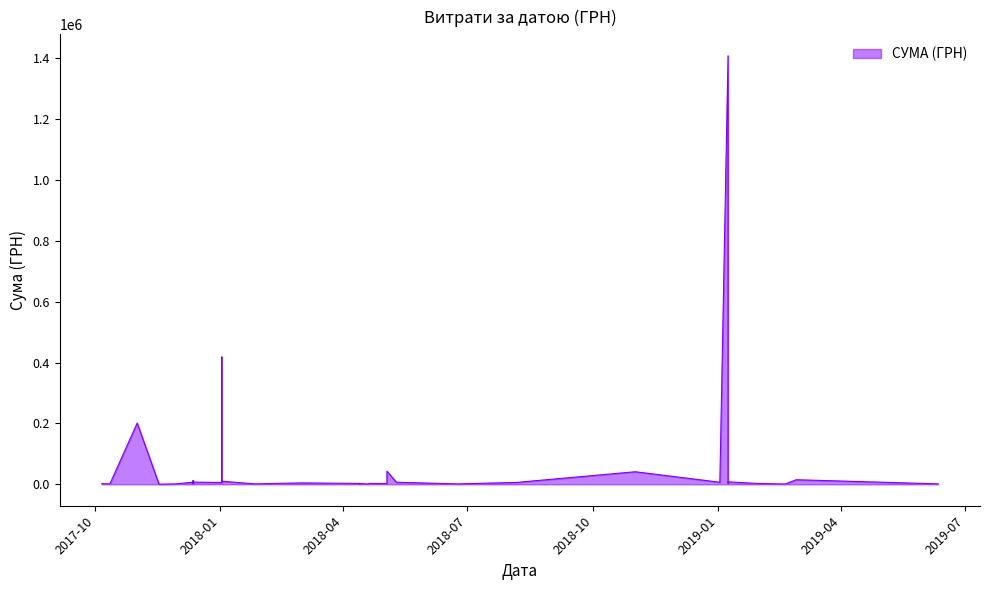

What is the sum of the values at 11 and 10?

2909.0